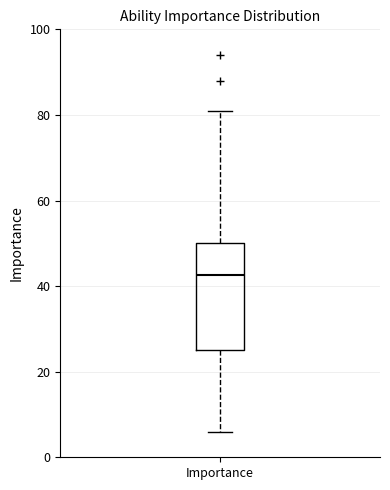

Read this box plot against the y-axis: the position of the median line, the range covered by the box, and the ends of both whiskers. The values are not printed on the chart, so give them approximately, as read against the axis.

median 42, box 26 to 50, whiskers 6 to 82